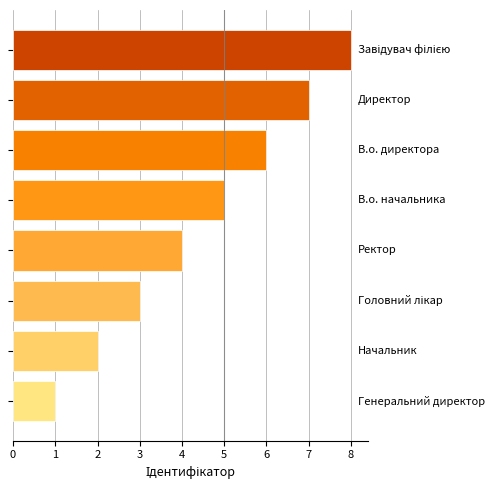

What is the difference between the maximum and minimum values?

7